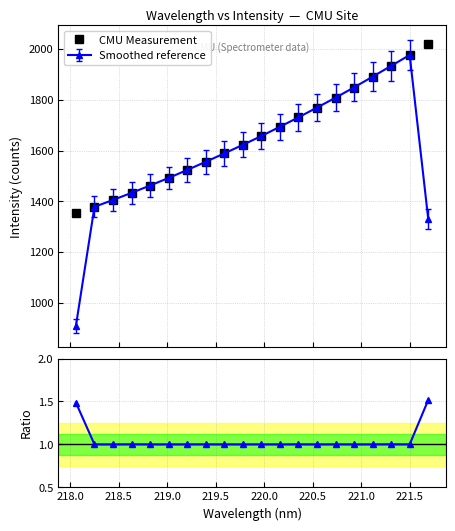

What is the difference between the second highest and minimum values in the CMU Measurement series?

623.2